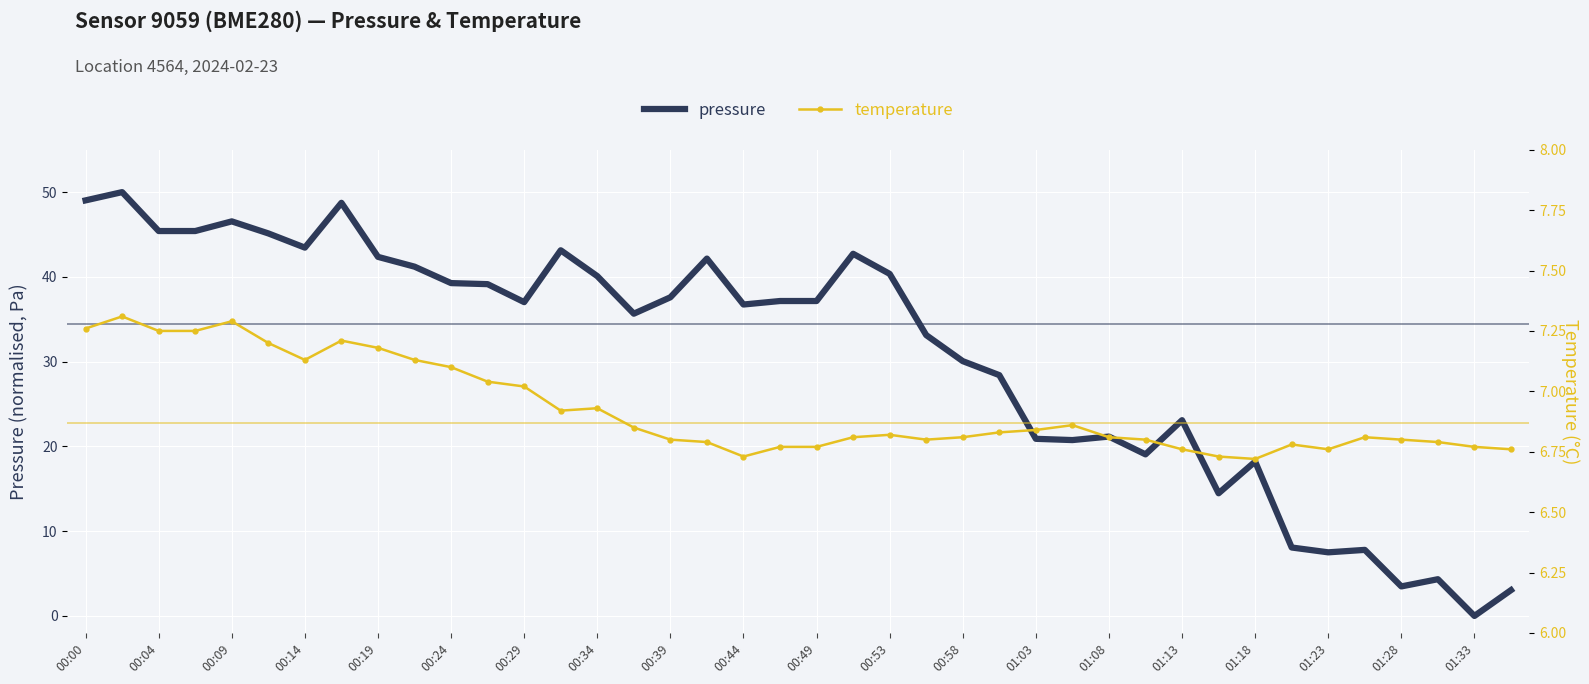

Which series has the widest spread of values?

pressure